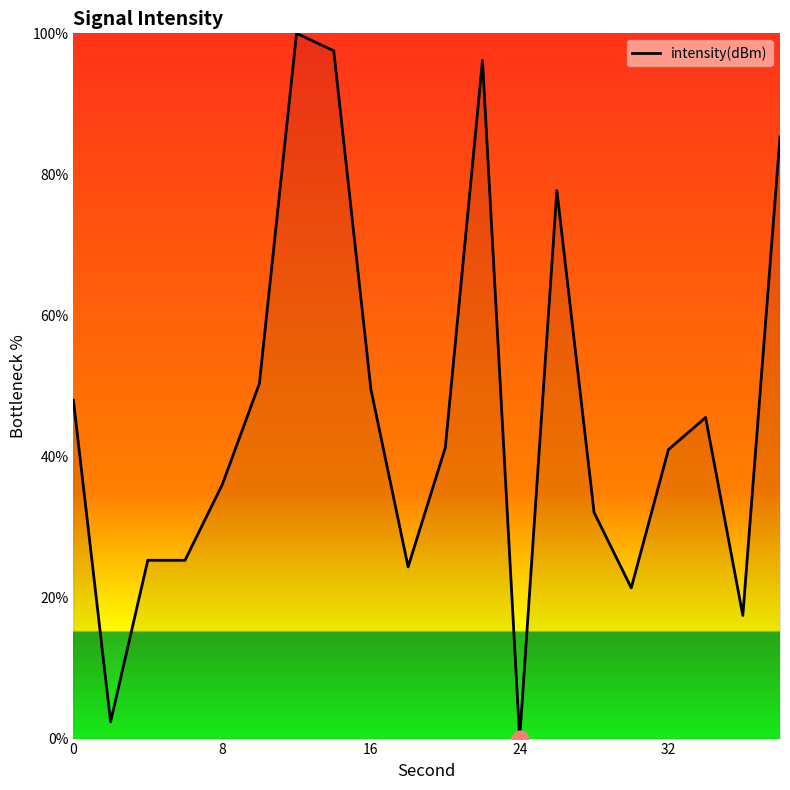

What is the difference between the maximum and minimum values?

100.0